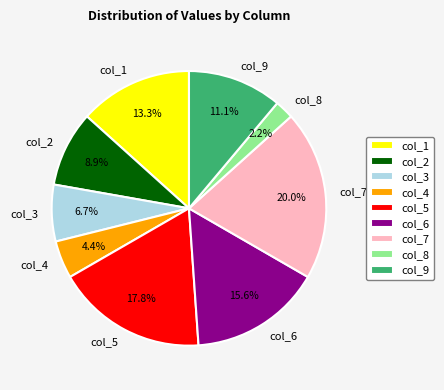

True or false: col_9 accounts for 18% of the total.

False